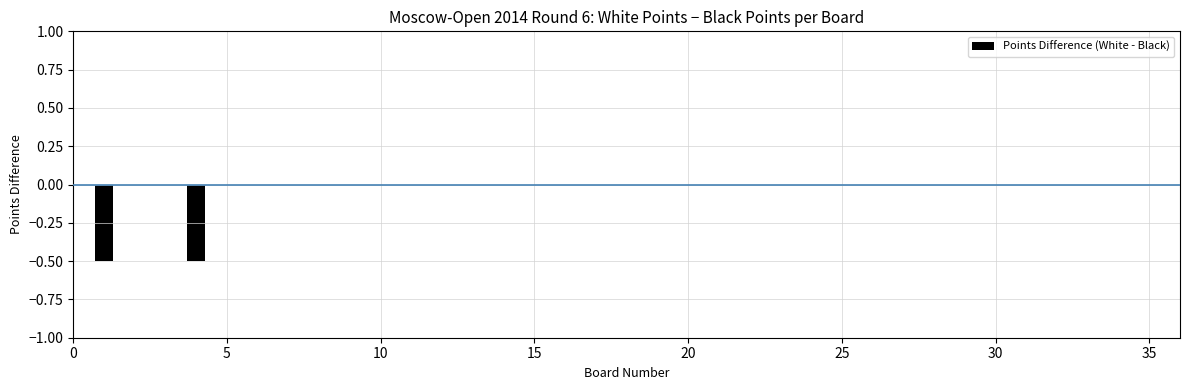

At which category does the chart reach its peak across all series?

5